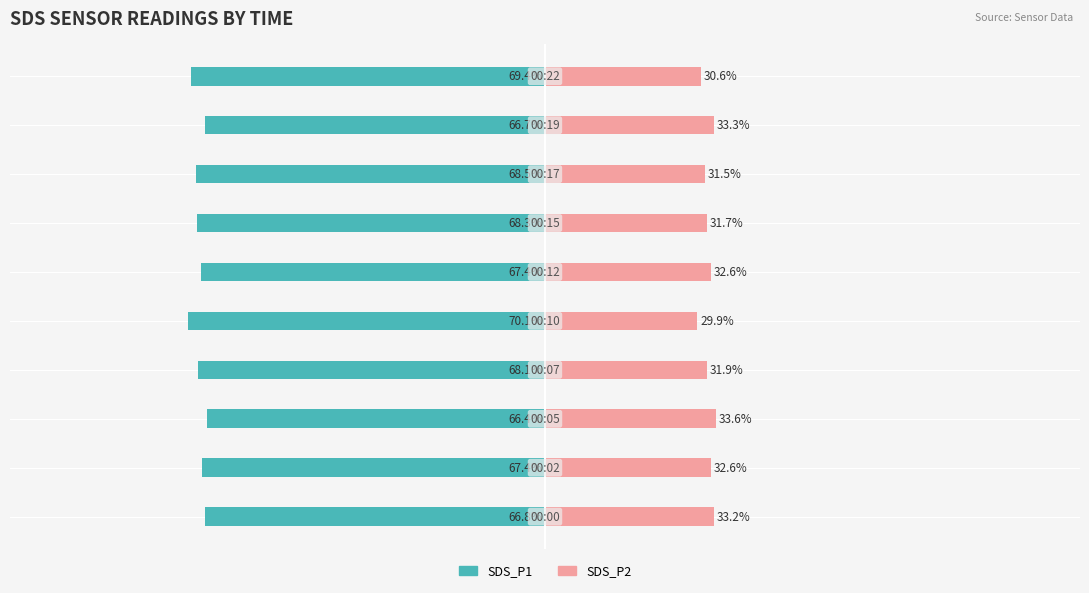

List the labels in order of SDS_P2 value, smallest first.

4, 9, 7, 6, 3, 5, 1, 0, 8, 2